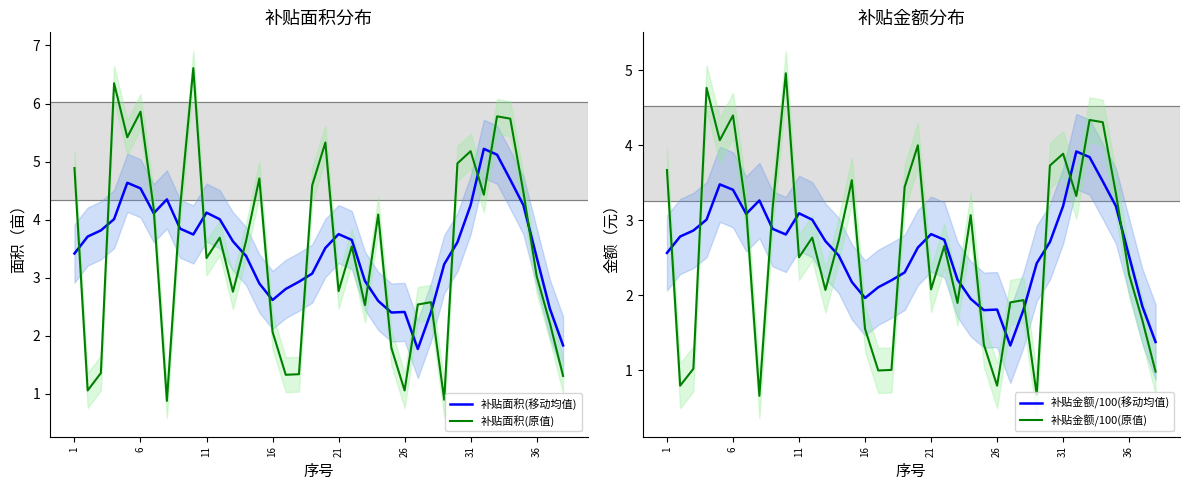

What are all the series names shown in the legend?

补贴面积(移动均值), 补贴面积(原值), 补贴金额/100(移动均值), 补贴金额/100(原值)